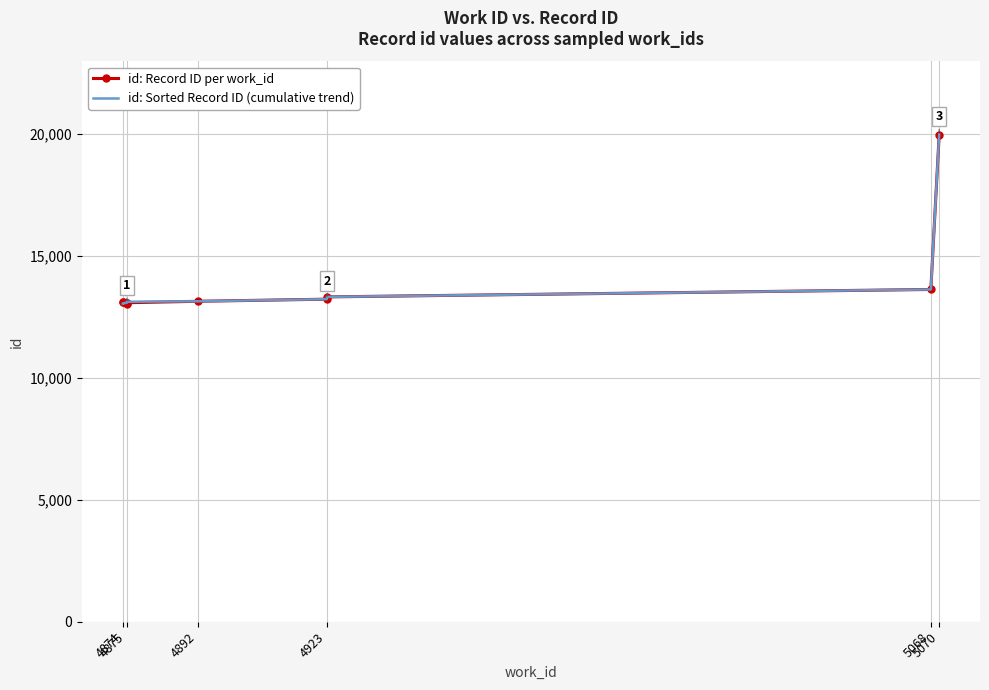

What is the sum of all id: Sorted Record ID (cumulative trend) values?

138565